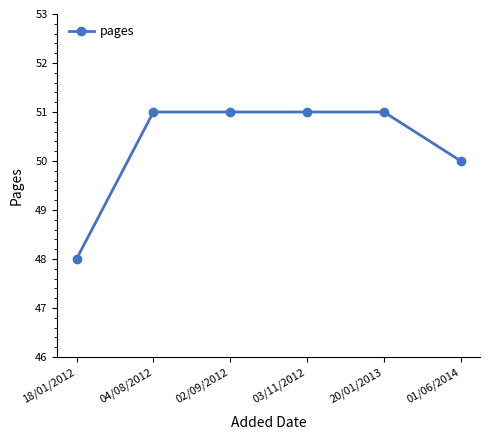

What position from the right is 03/11/2012?

3